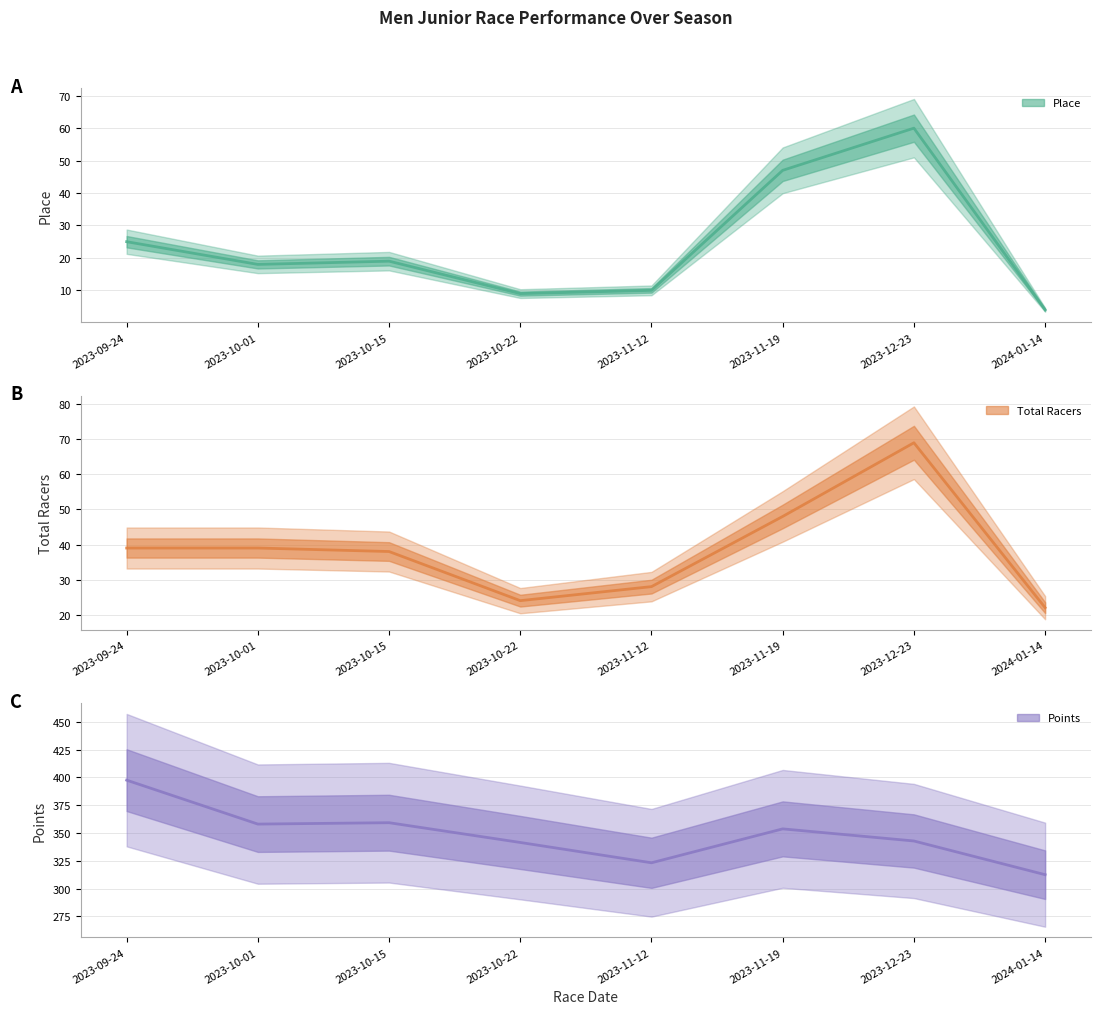

True or false: Total Racers and Points intersect in this chart.

False